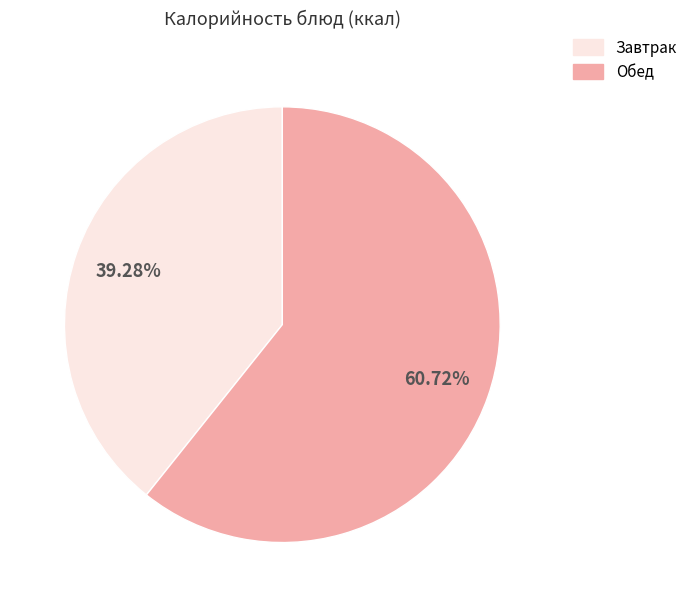

Is there a majority slice in this chart?

Yes